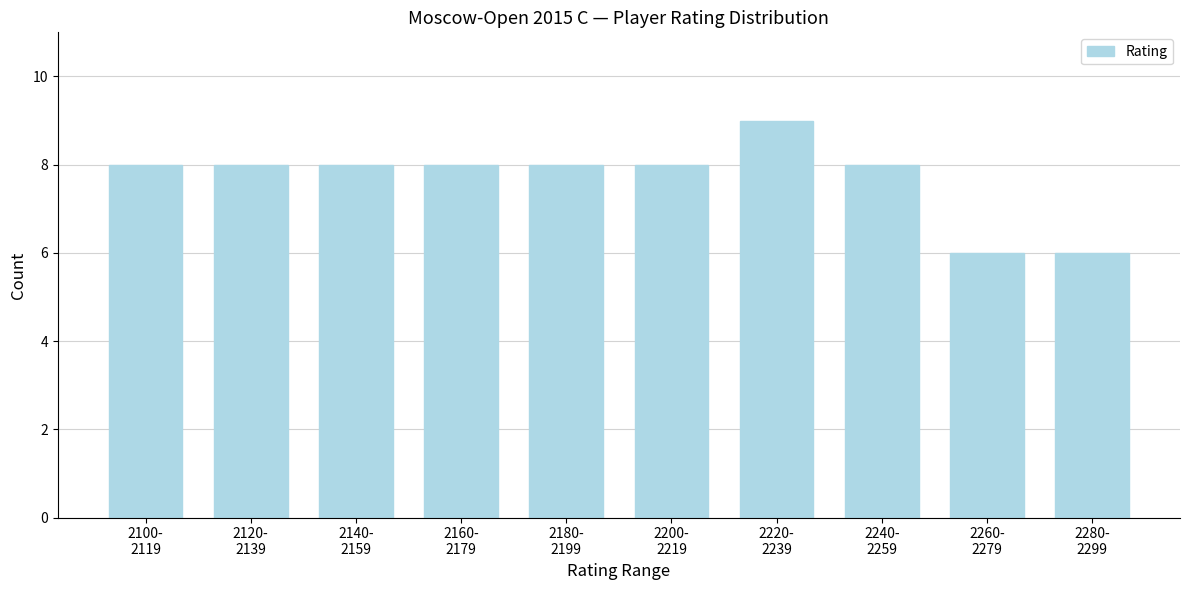

Reading right to left, list all the values displayed in this chart.

6	6	8	9	8	8	8	8	8	8